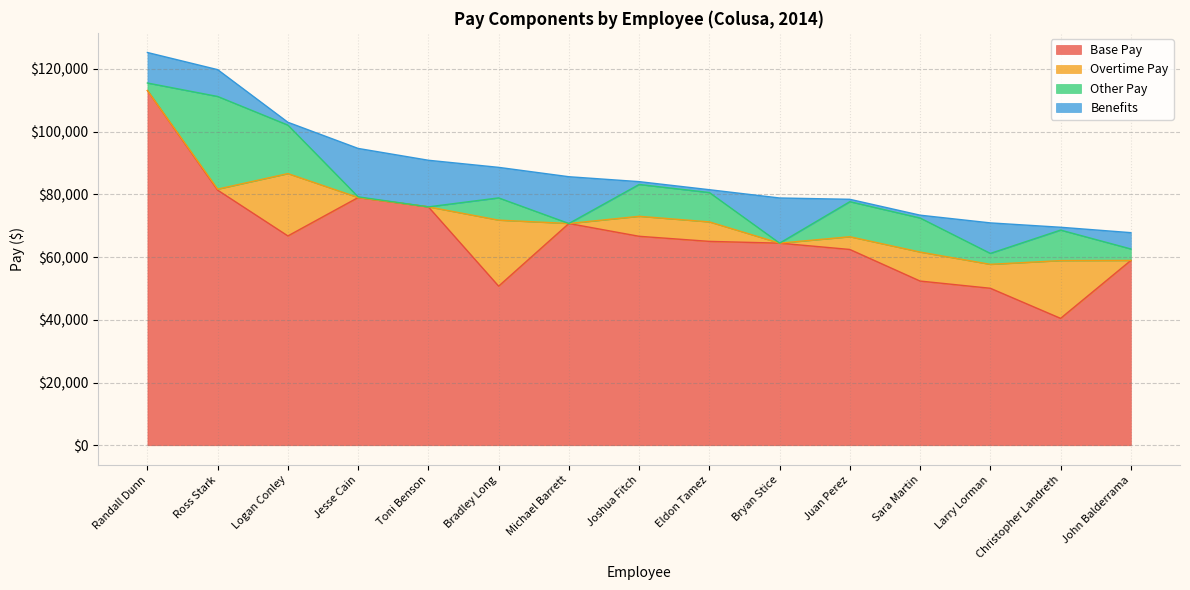

What is the value of the Overtime Pay point at the 9th from the left?

6213.0